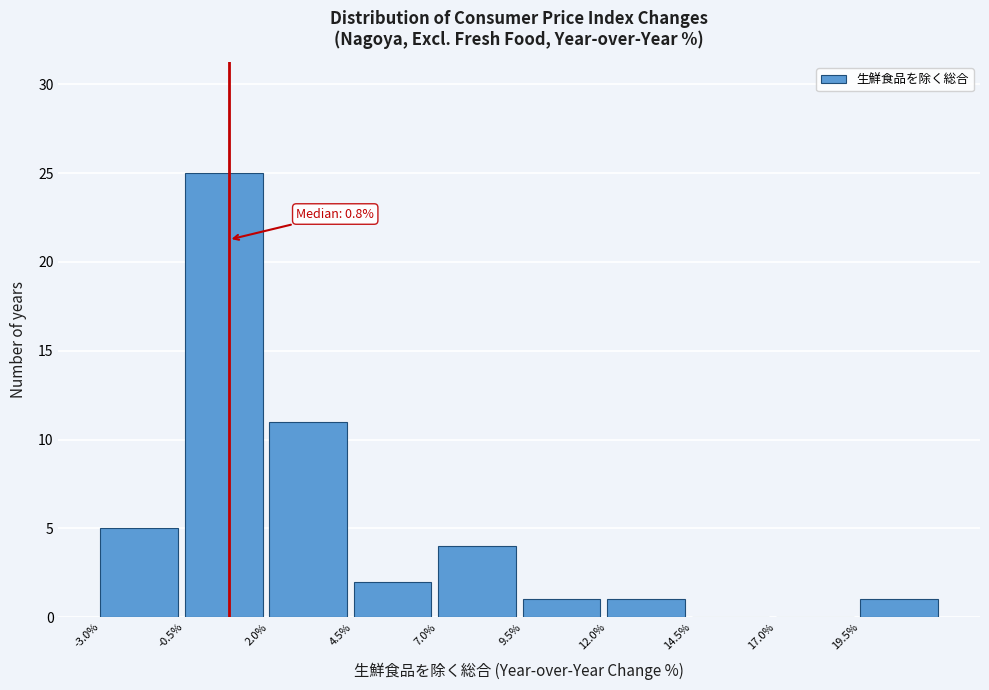

Which range on the x-axis has the tallest bar?

-0.5 to 2.0